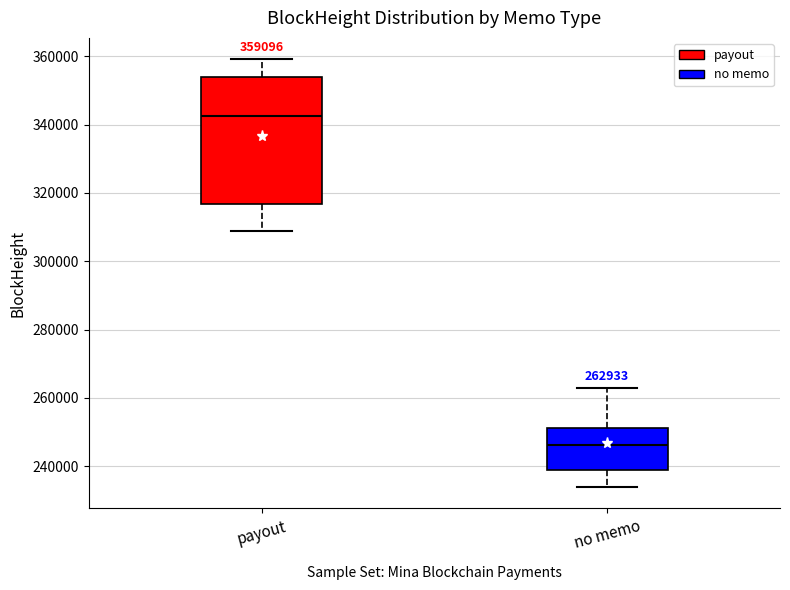

Which box is the tallest, from its lower edge to its upper edge?

payout